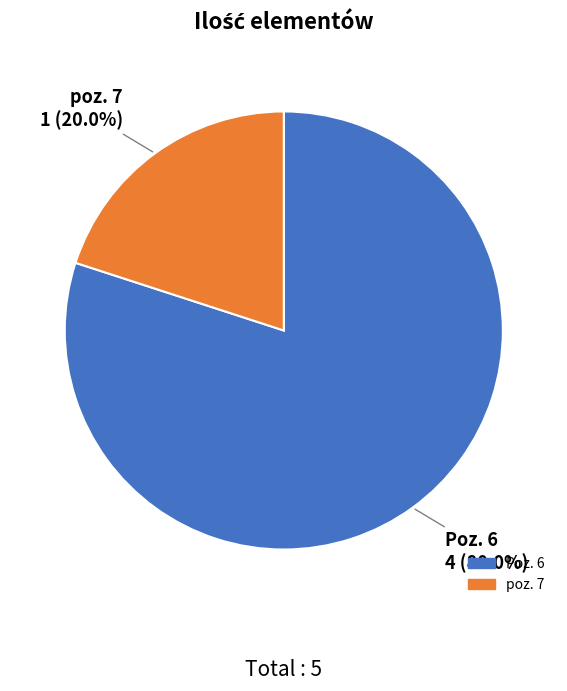

To the nearest percent, what portion does poz. 7 represent?

20%